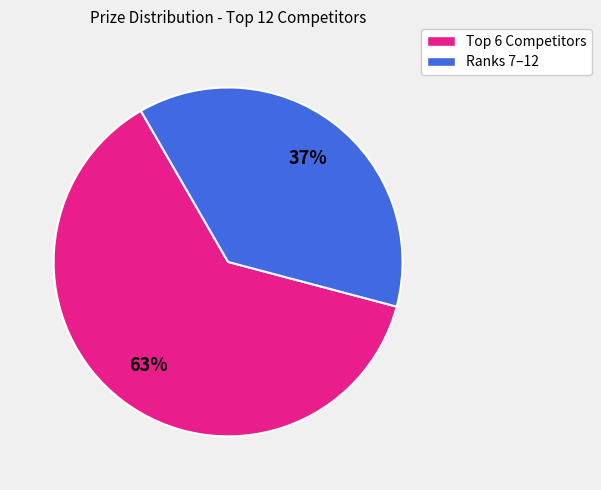

To the nearest percent, what portion does Ranks 7–12 represent?

37%